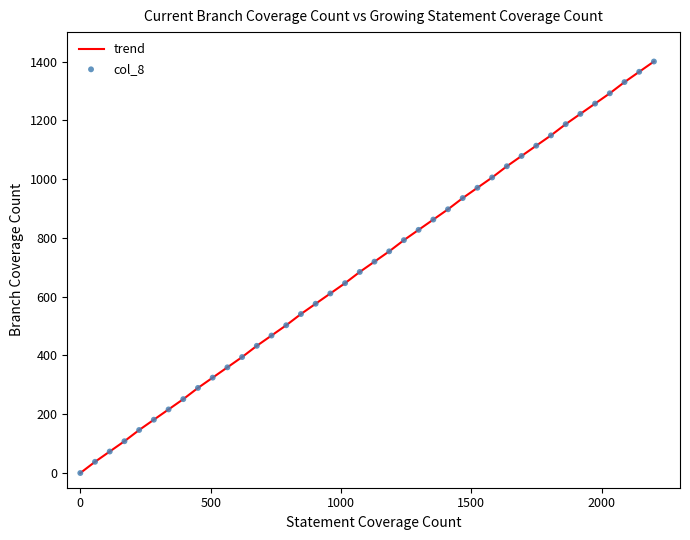

What is the difference between the maximum and minimum values?

1400.0